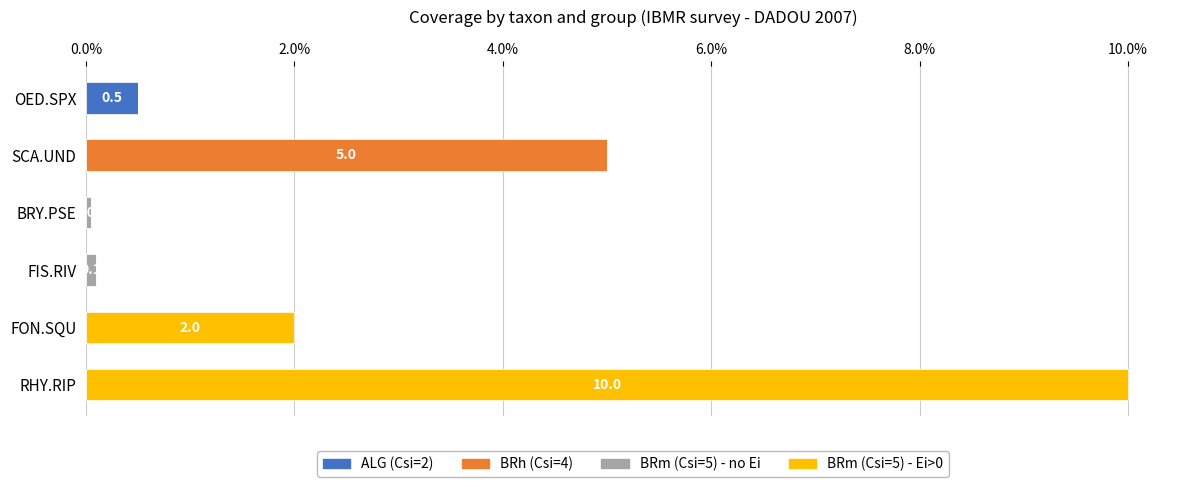

At which label does ALG (Csi=2) reach its peak?

OED.SPX